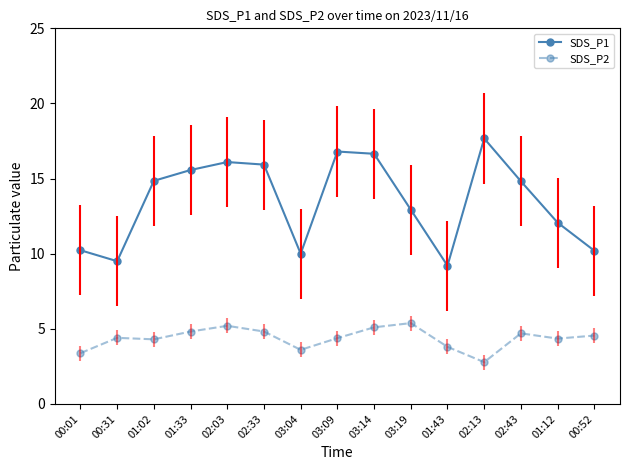

What is the approximate value of SDS_P2 at 02:13?

2.8